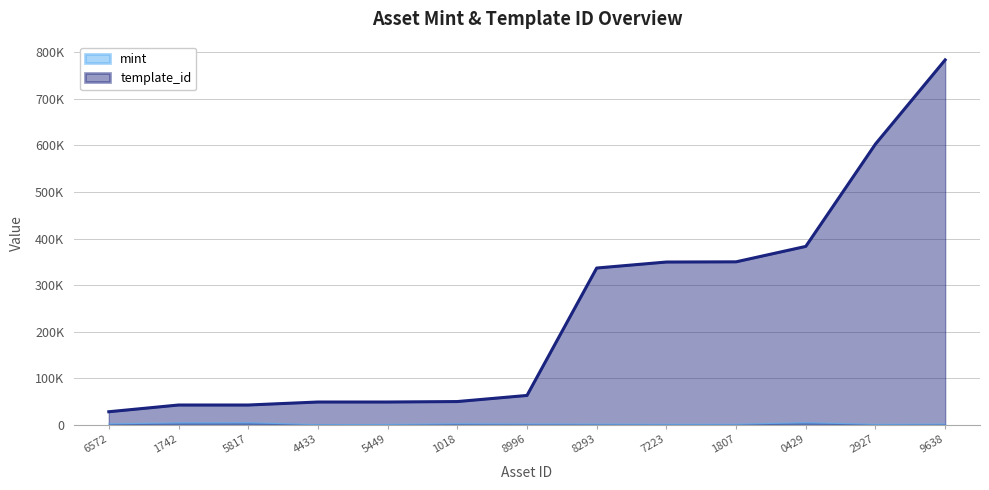

What is the value of the mint point at the 9th from the left?

1037